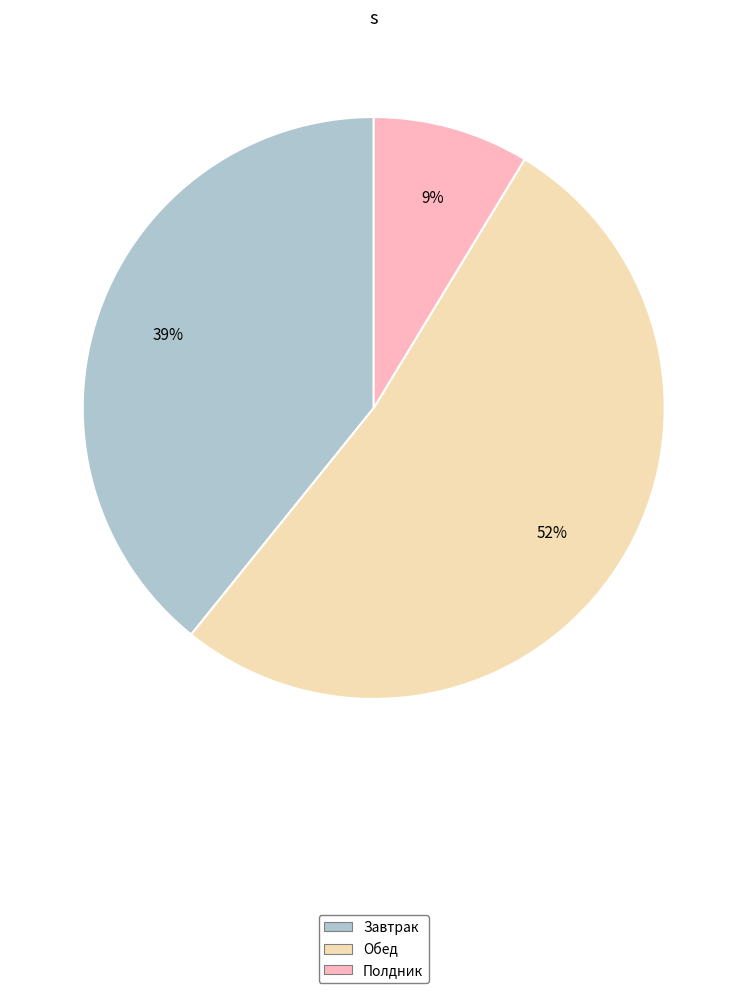

Rank the categories by value from lowest to highest.

Полдник, Завтрак, Обед